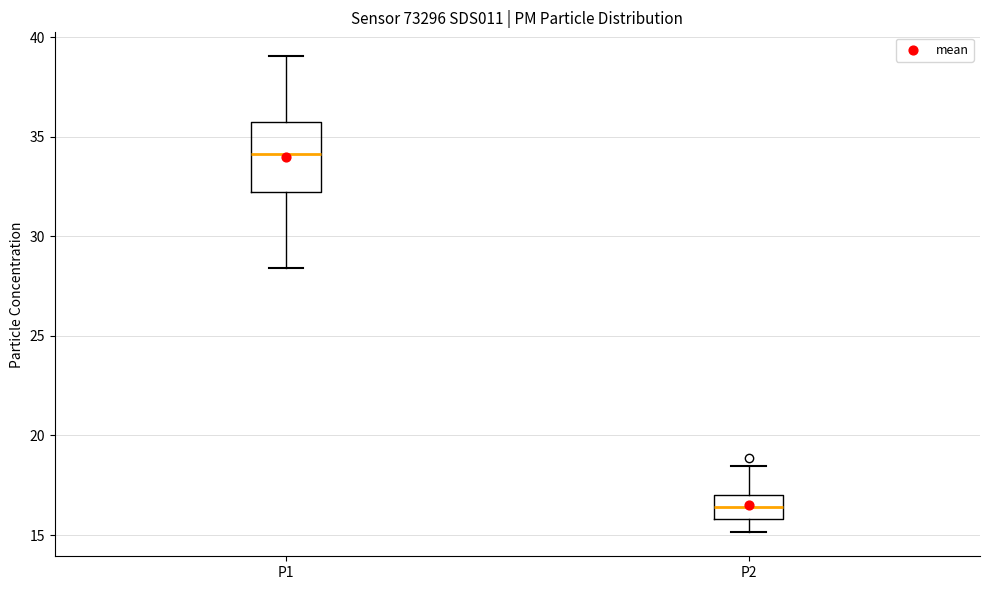

Reading left to right, read every box against the y-axis: the position of its median line, the range the box covers, and the ends of its whiskers. The values are not printed on the chart, so give them approximately, as read against the axis.

P1: median 34.0, box 32.0 to 36.0, whiskers 28.5 to 39.0
P2: median 16.5, box 16.0 to 17.0, whiskers 15.0 to 18.5